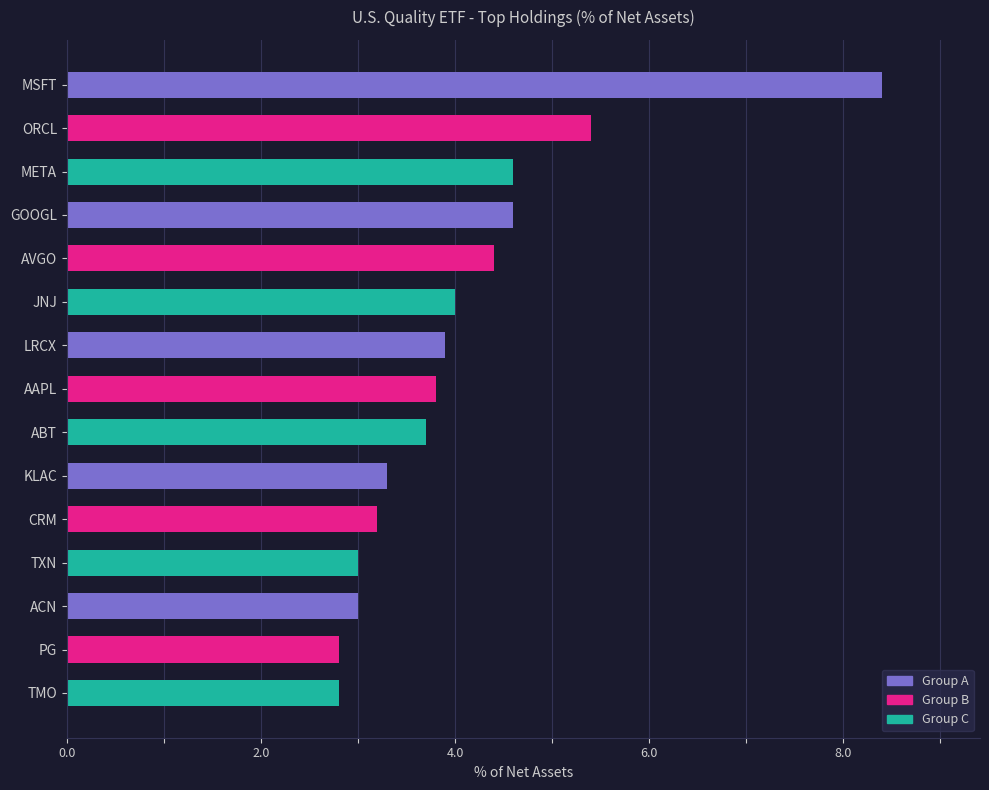

The value at AVGO is 1.2. True or false?

False